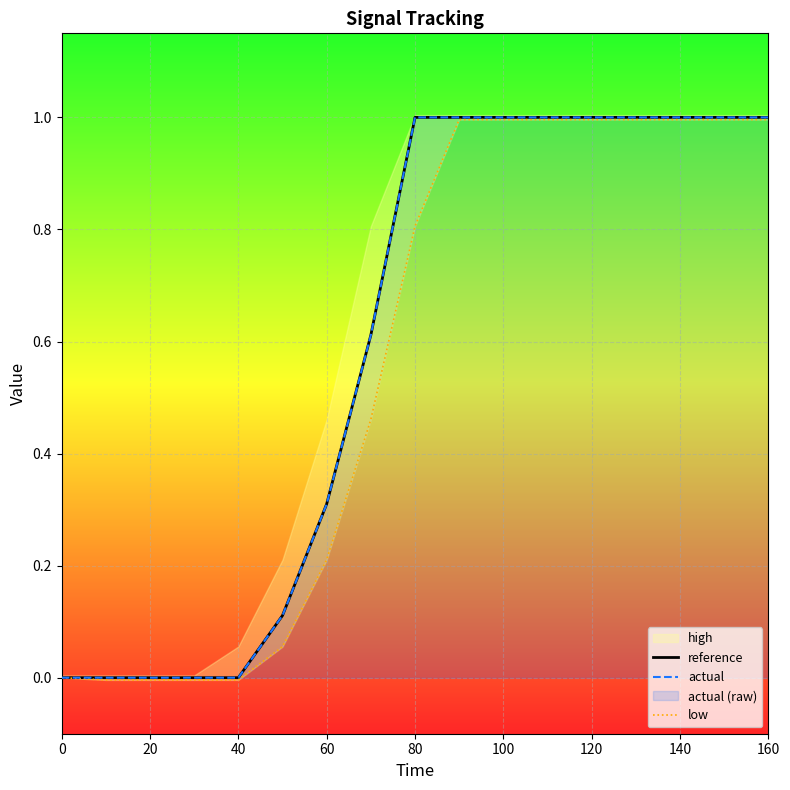

True or false: actual has more than 0 points higher than both neighbors.

False